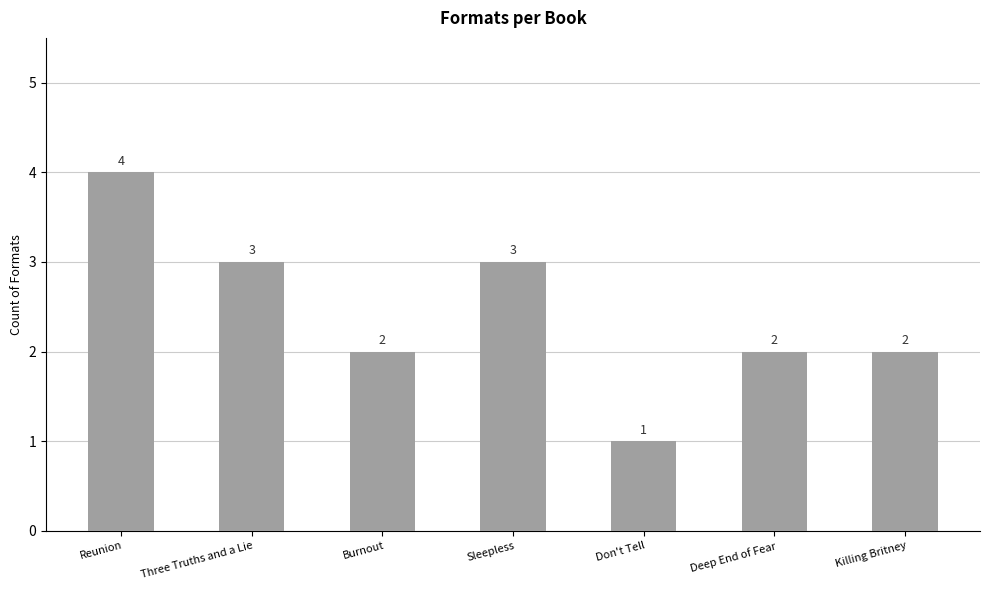

Which label corresponds to the smallest value in the chart?

Don't Tell